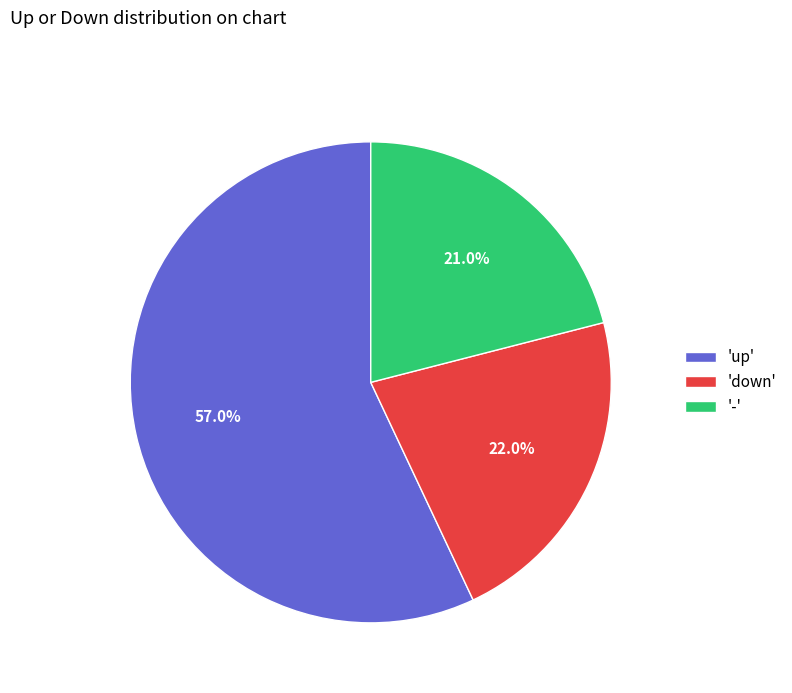

Do '-' and 'up' together represent more than half of the pie?

Yes